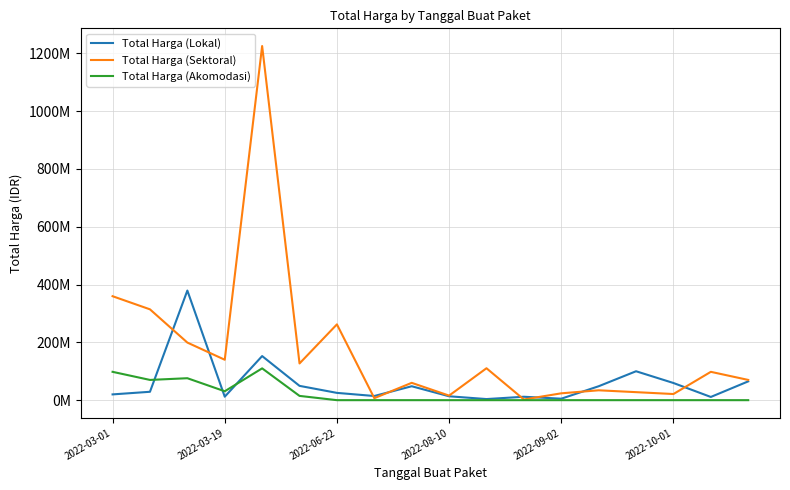

Is this an area chart (filled region under the line)?

No